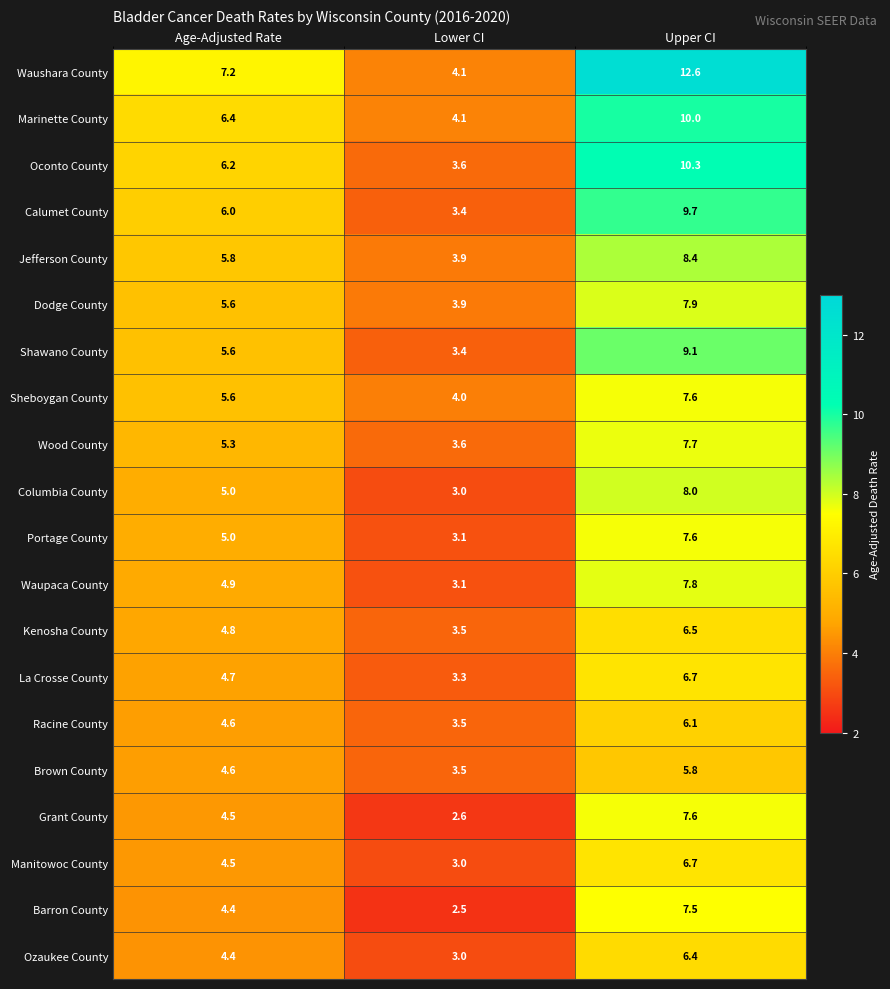

Between Age-Adjusted Rate and Lower CI, which series saw the biggest shift?

Waushara County